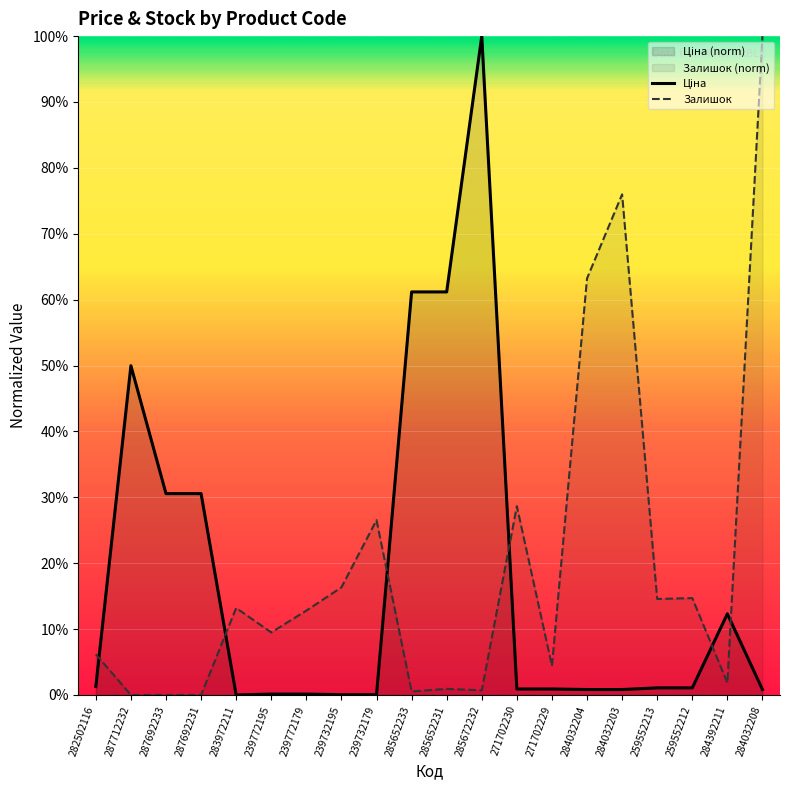

Is it true that Залишок equals 1.9 at 284392211?

True